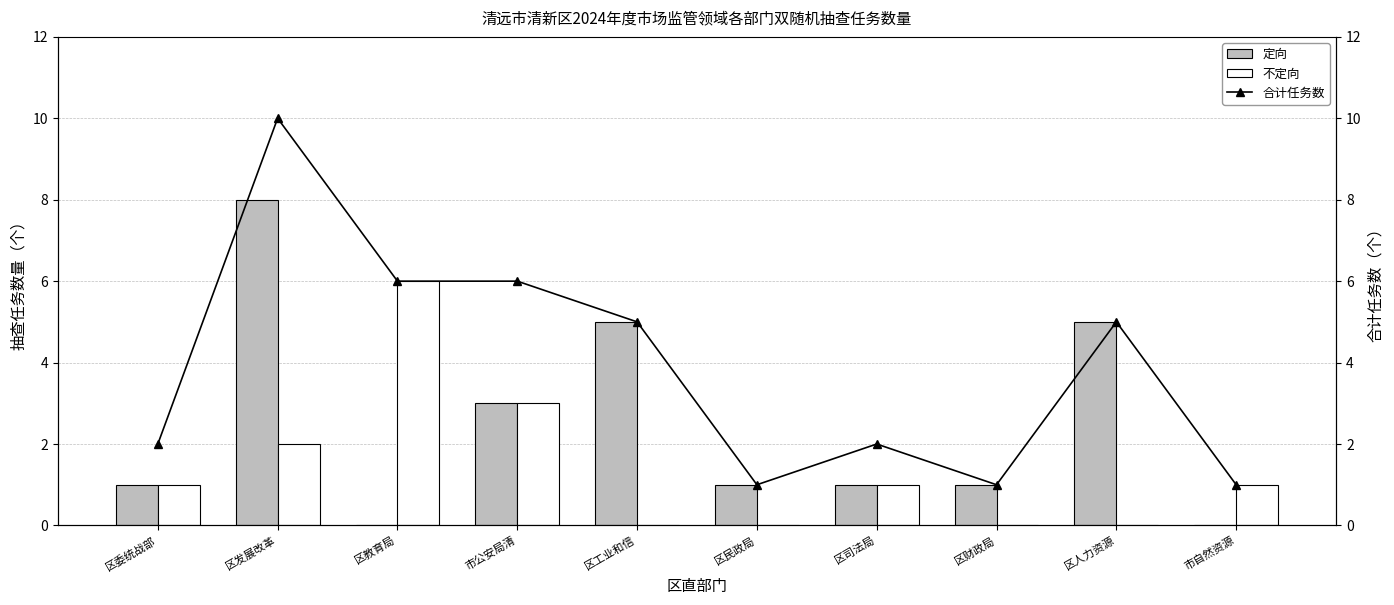

At 区司法局, list the series in order from largest to smallest.

合计任务数, 定向, 不定向